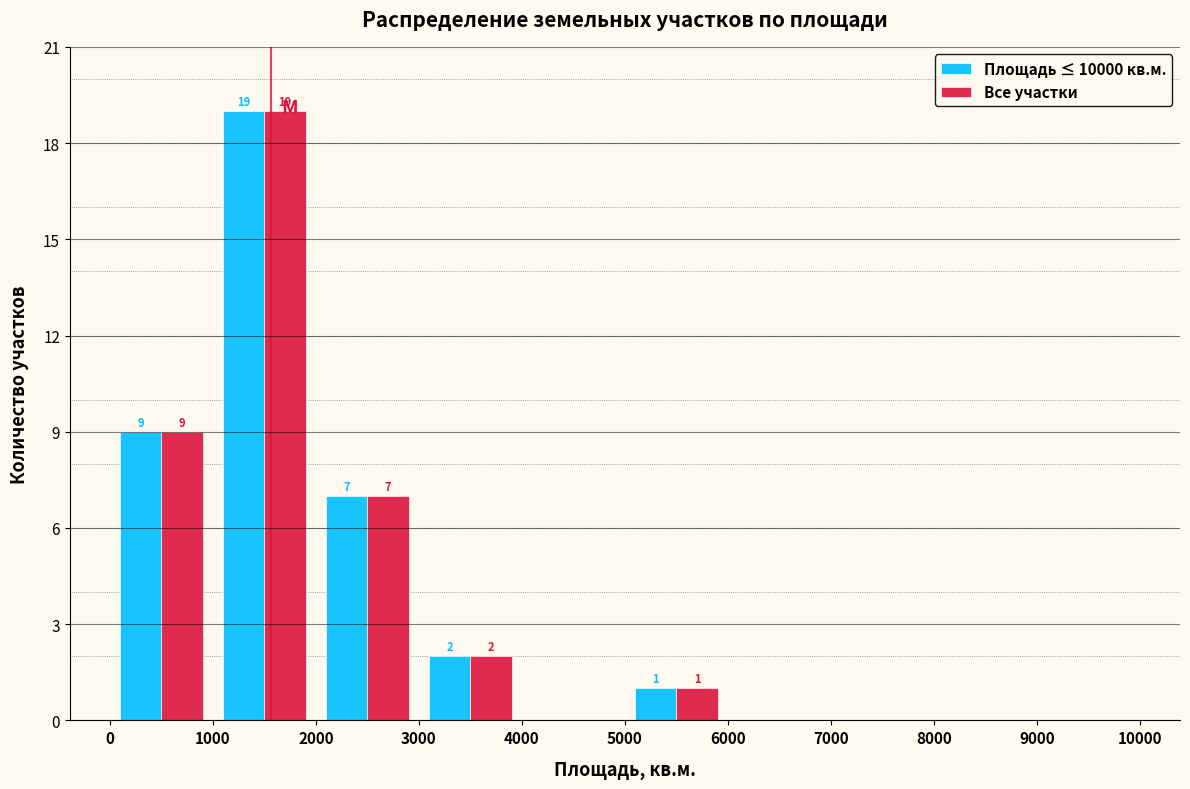

In the Все участки series, which range on the x-axis has the tallest bar?

1000 to 2000